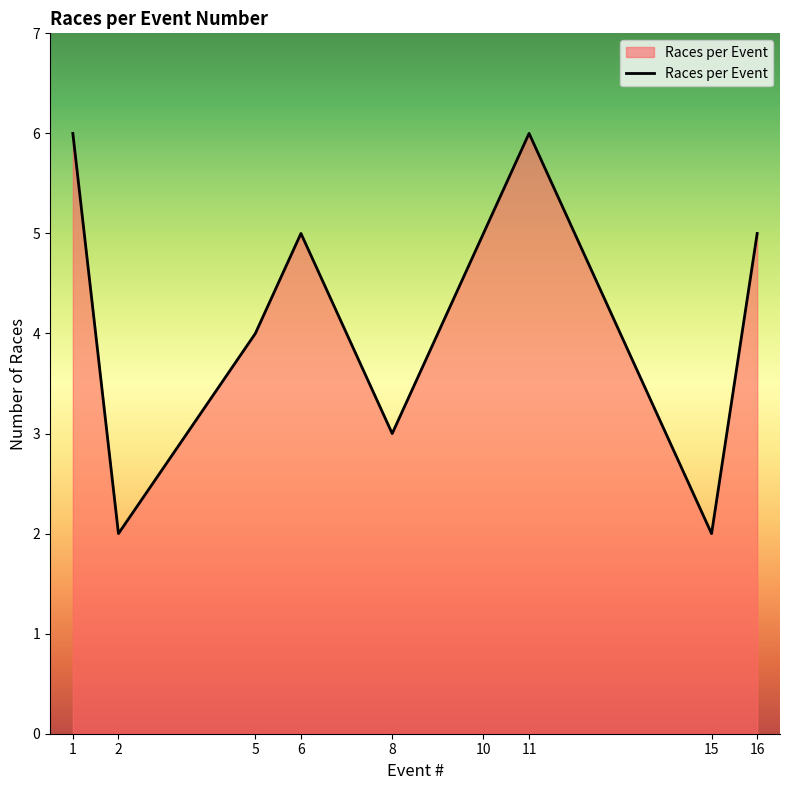

What is the difference between the maximum and minimum values?

4